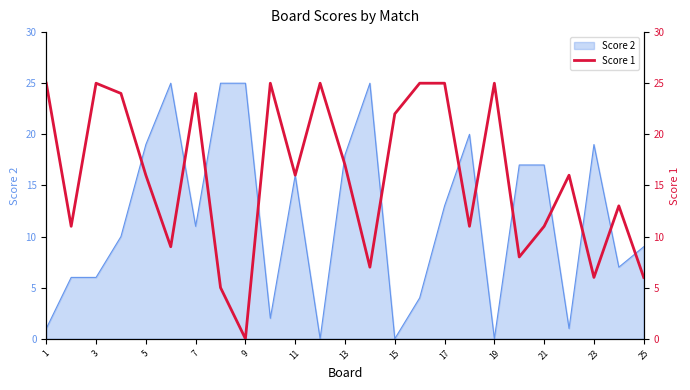

The Score 2 series shows 9 at 25. True or false?

True